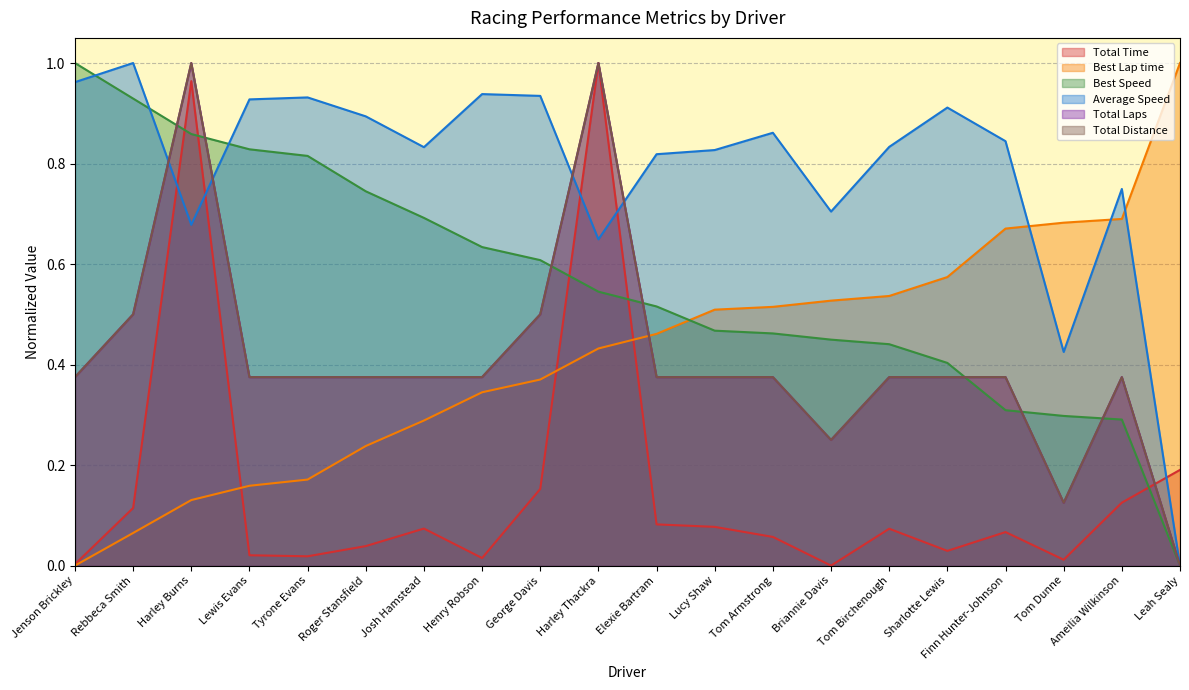

What is the sum of all Total Time values?

3.1